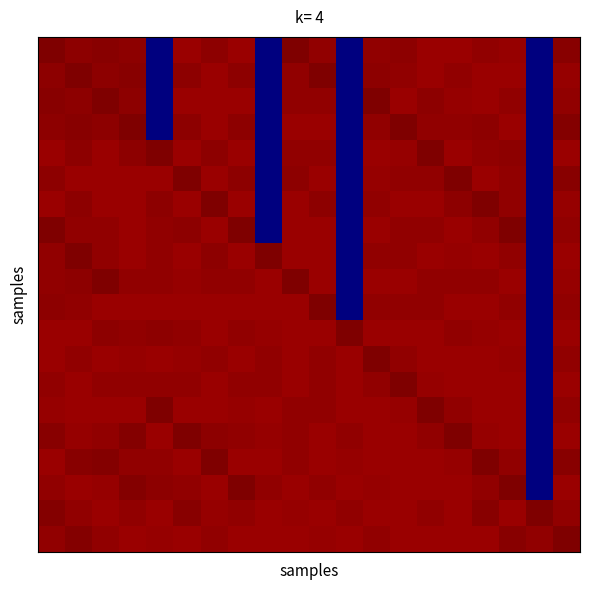

At which category is the sum across all series the highest?

1